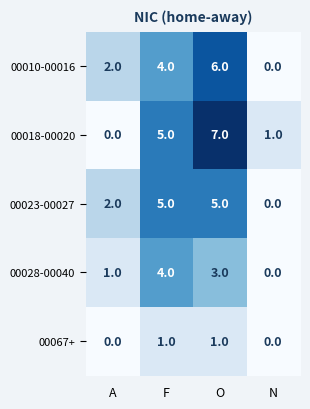

List the series in order of their peak value, lowest first.

00067+, 00028-00040, 00023-00027, 00010-00016, 00018-00020